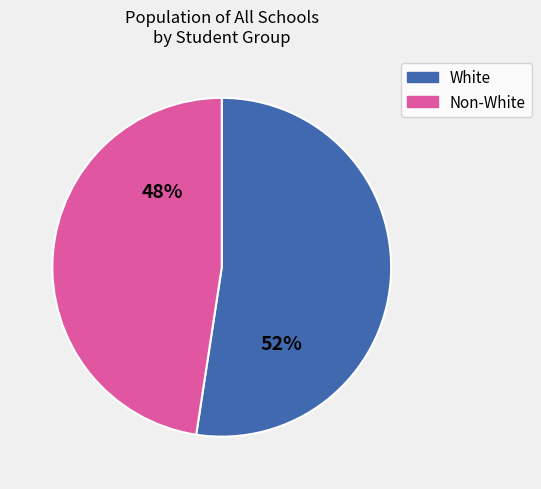

To the nearest percent, what percentage of the pie is Non-White?

48%